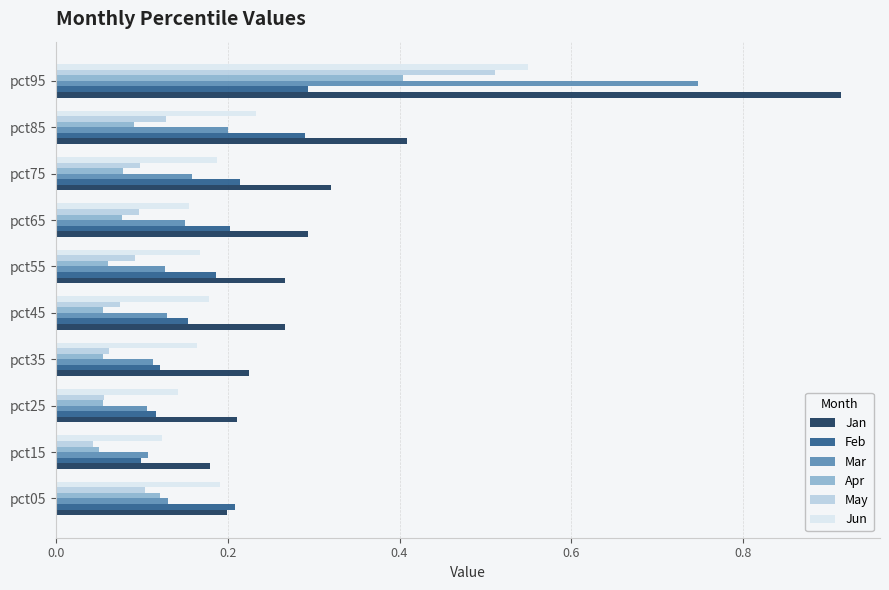

Which series has the largest total across all categories?

Jan